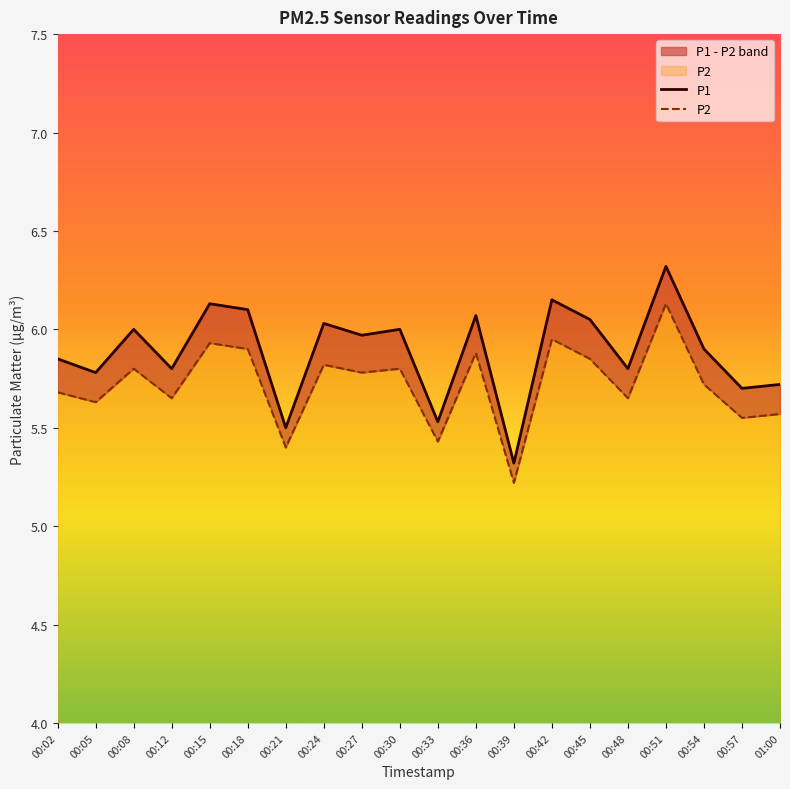

Between 00:42 and 00:48, which series saw the biggest shift?

P1